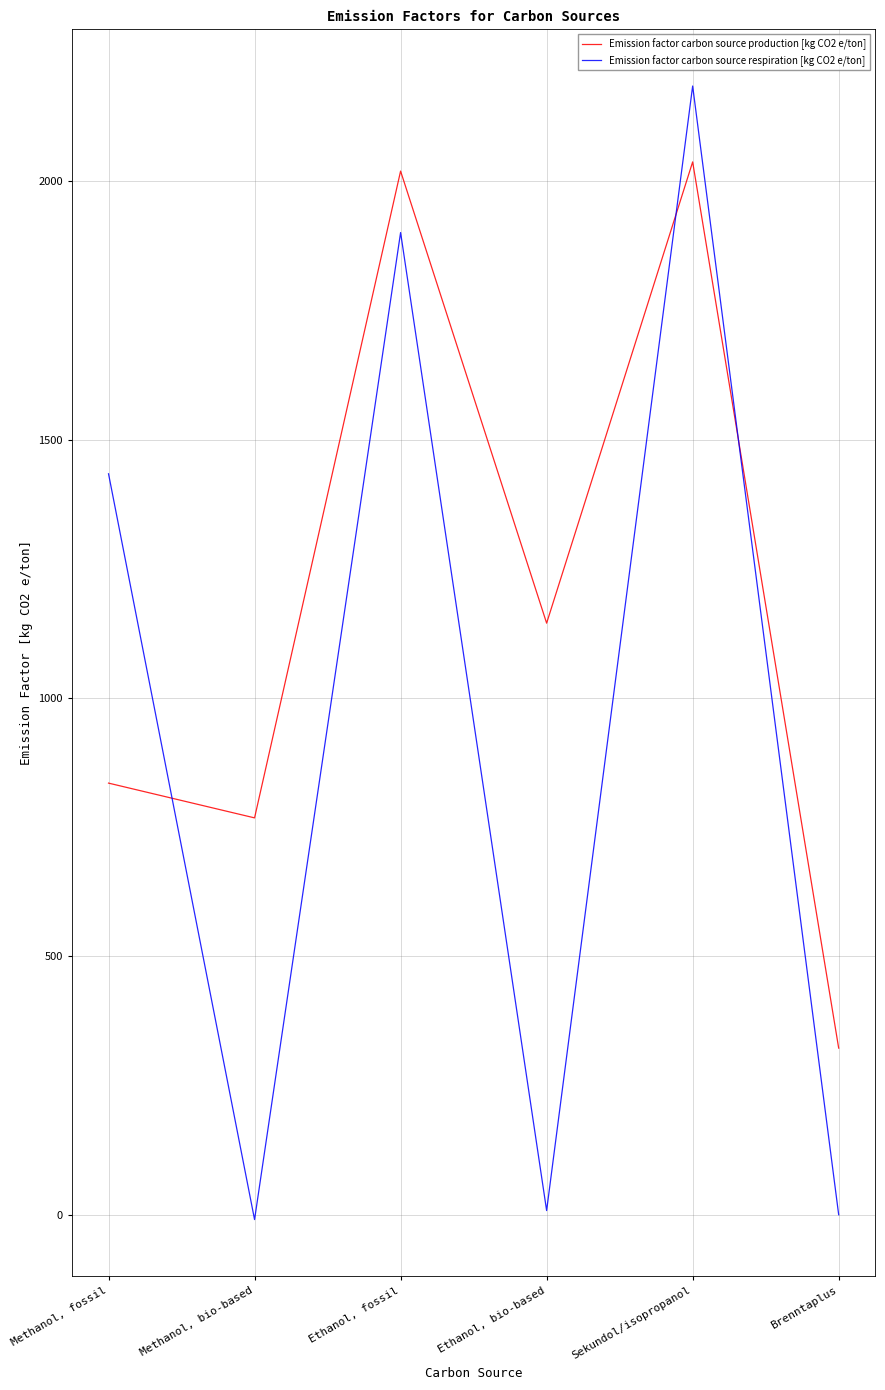

Which category has the lowest value in the Emission factor carbon source respiration [kg CO2 e/ton] series?

Methanol, bio-based